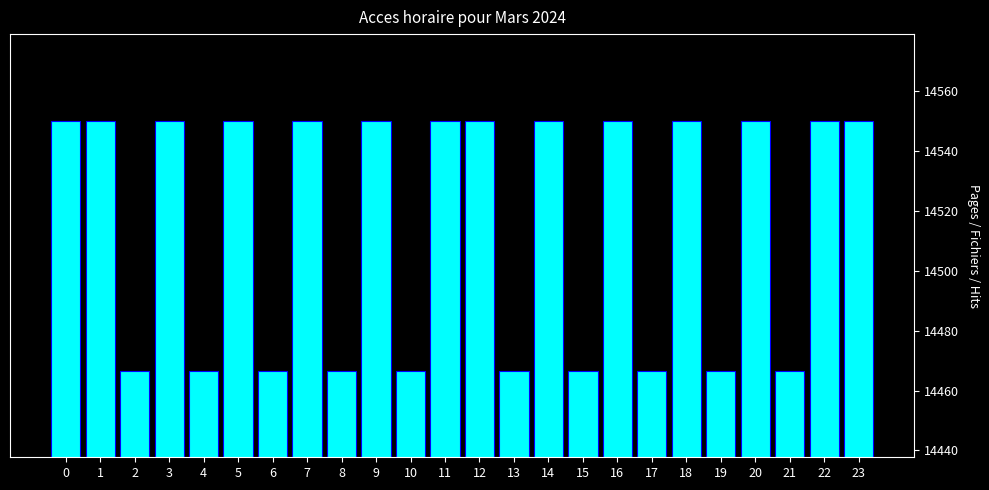

Reading left to right, list all the values displayed in this chart.

14550.0	14550.0	14466.7	14550.0	14466.7	14550.0	14466.7	14550.0	14466.7	14550.0	14466.7	14550.0	14550.0	14466.7	14550.0	14466.7	14550.0	14466.7	14550.0	14466.7	14550.0	14466.7	14550.0	14550.0